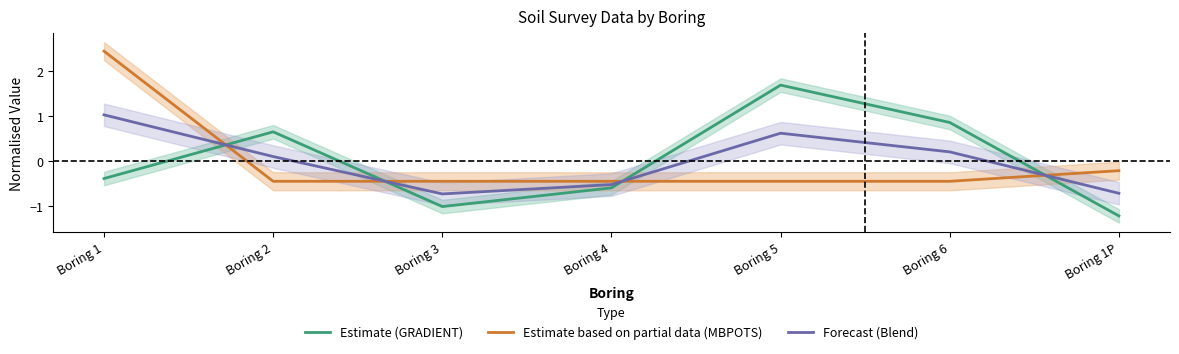

At which category is the sum across all series the highest?

Boring 1